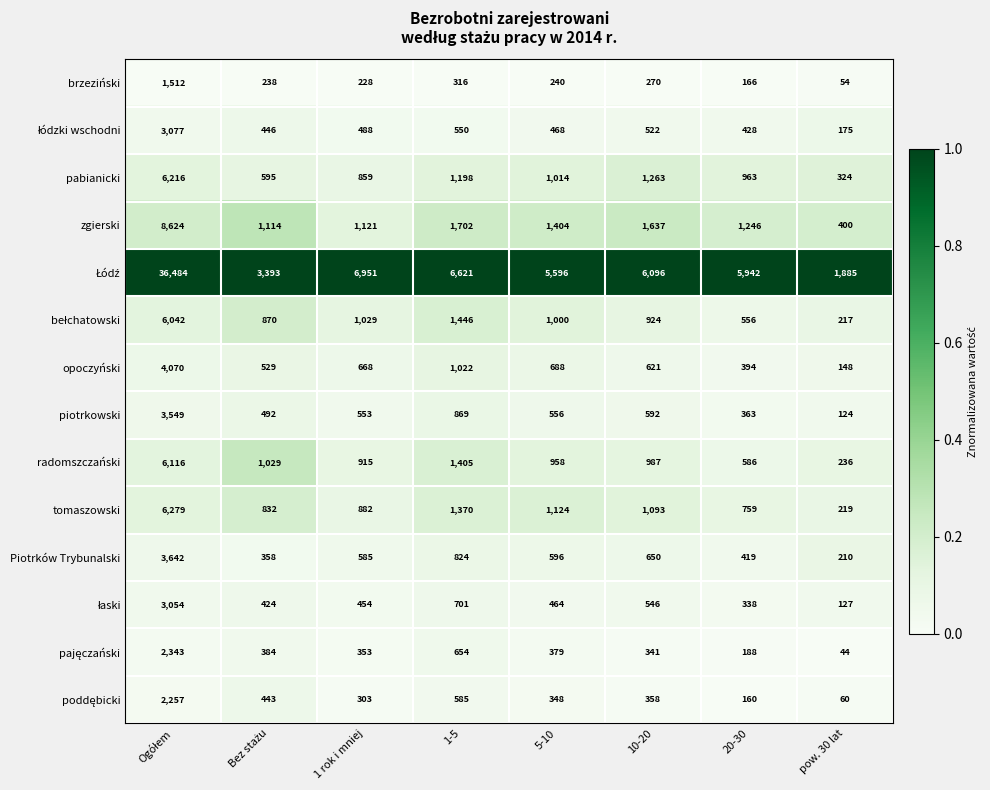

What is the average value of the opoczyński series?

1018